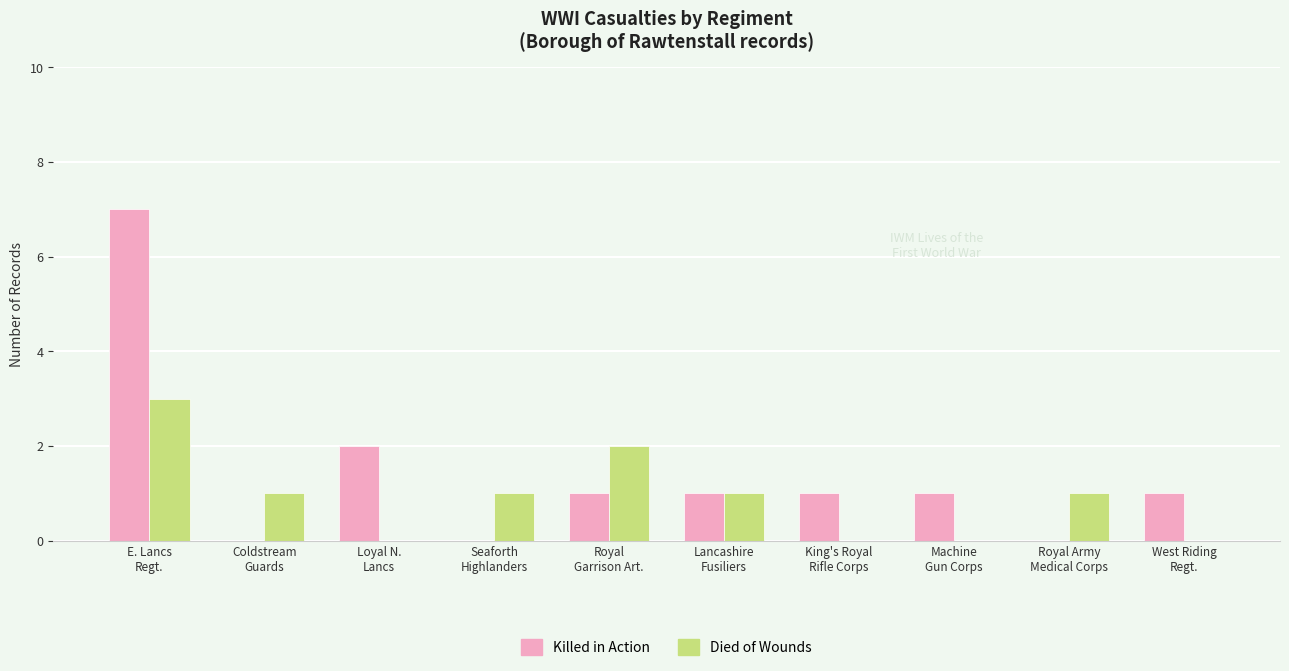

How many series are shown in this chart?

2